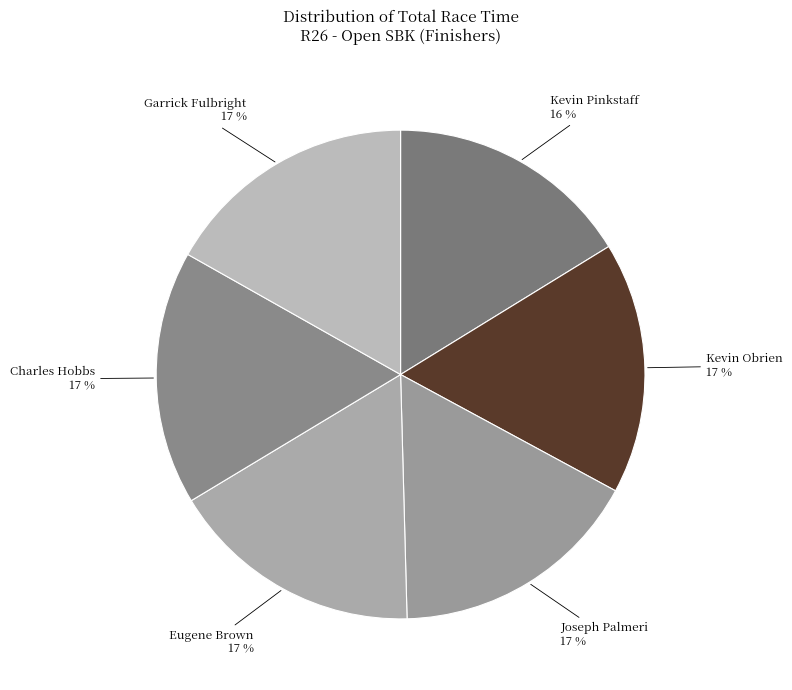

Does Kevin Pinkstaff account for over 50% of the chart?

No